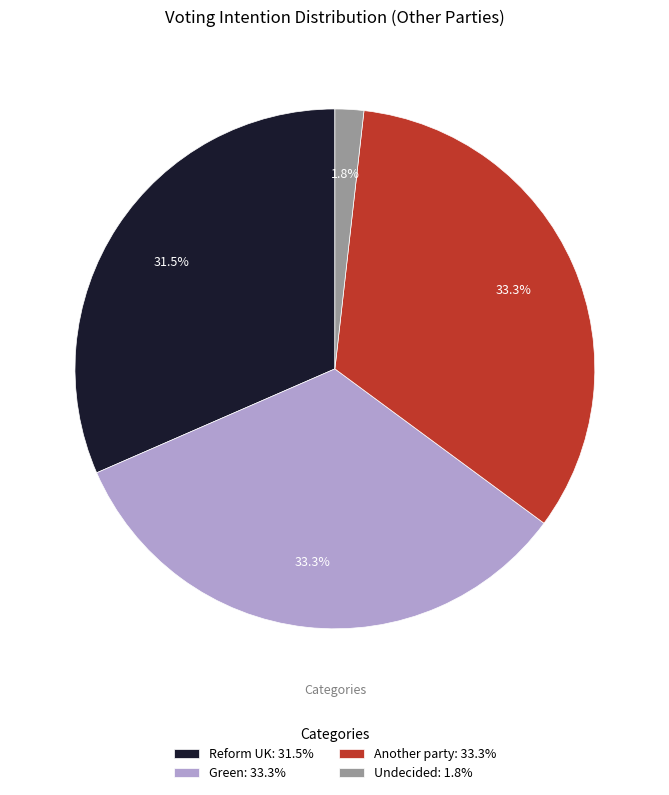

To the nearest percent, what is the average slice percentage?

25%